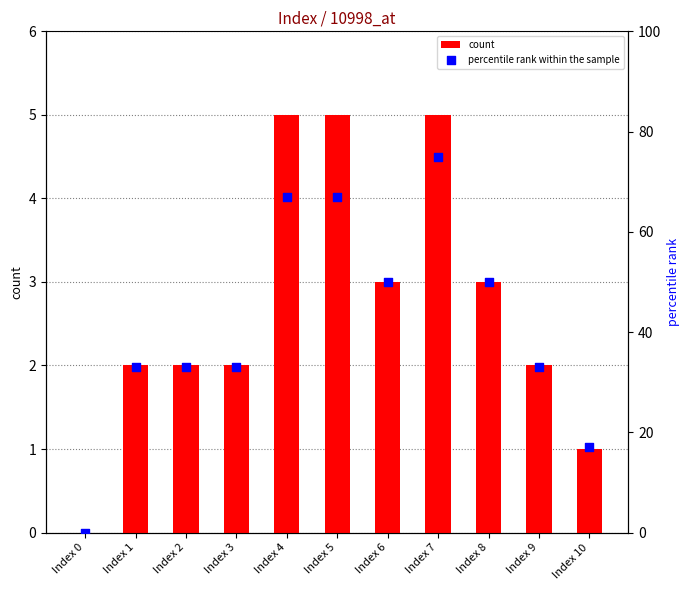

At which category is the sum across all series the highest?

Index 7